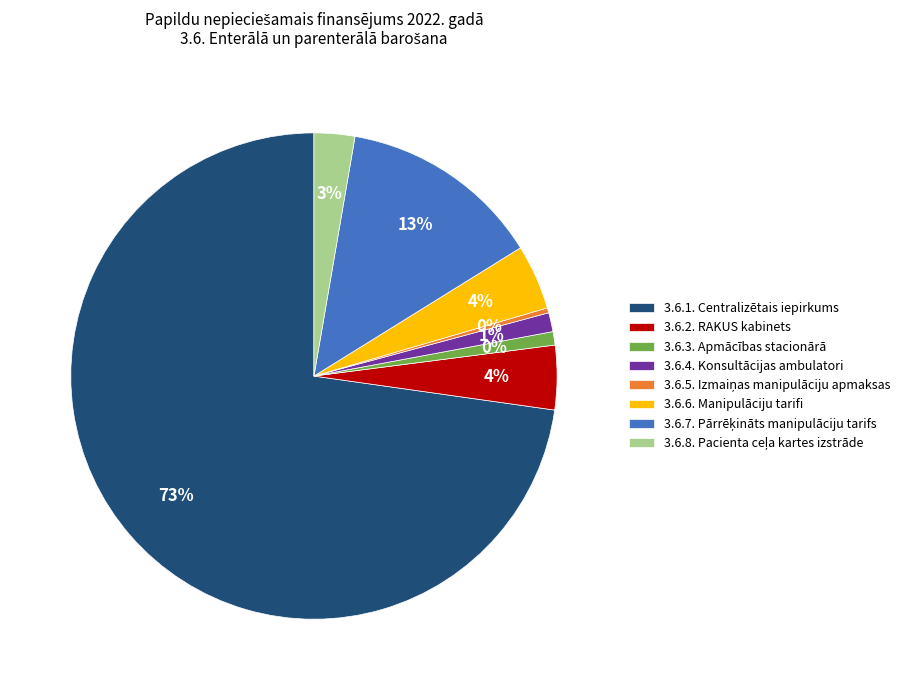

What percentage do 3.6.5. Izmaiņas manipulāciju apmaksas and 3.6.6. Manipulāciju tarifi together represent?

4.7%